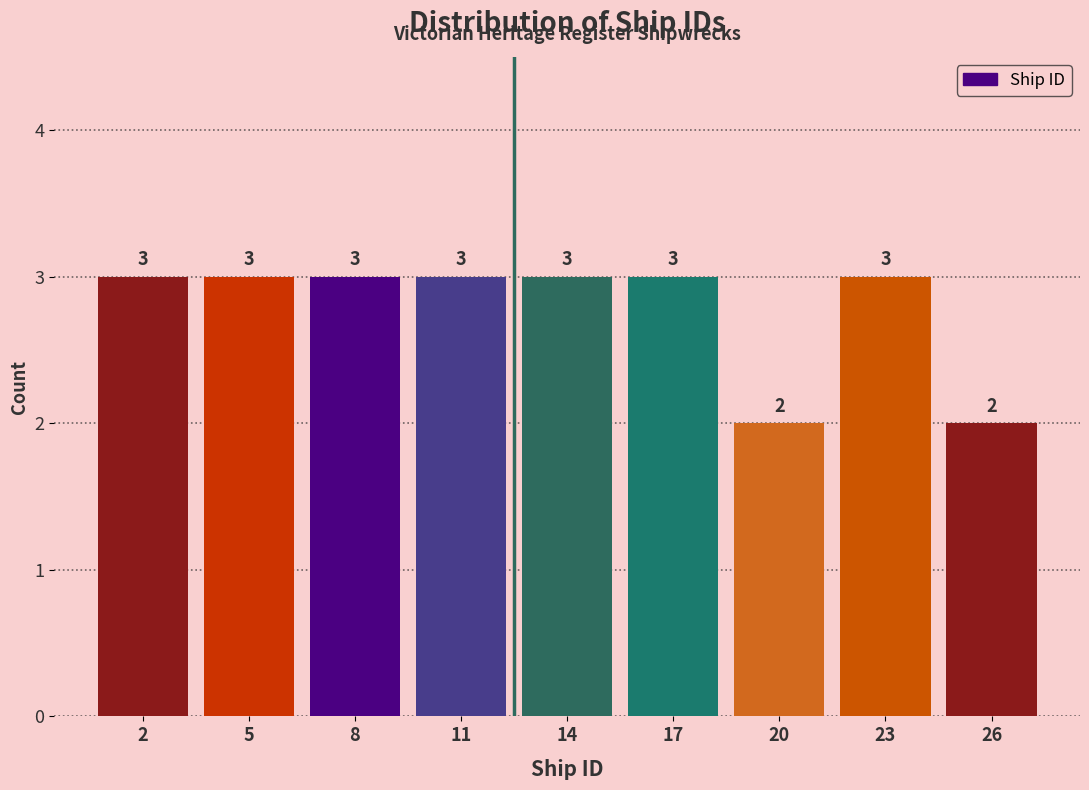

Reading left to right, transcribe all the data shown in this chart.

3	3	3	3	3	3	2	3	2